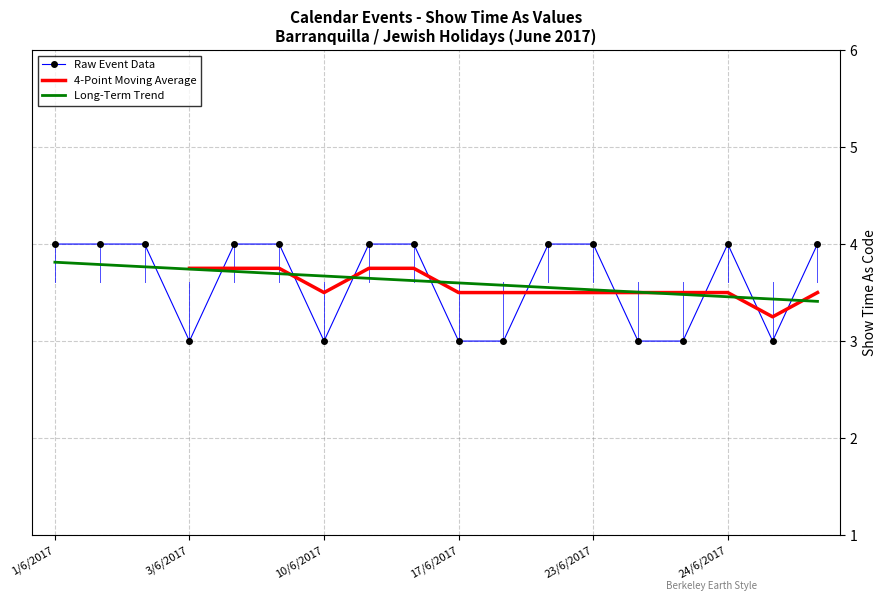

At which label is the value closest to 3?

3/6/2017